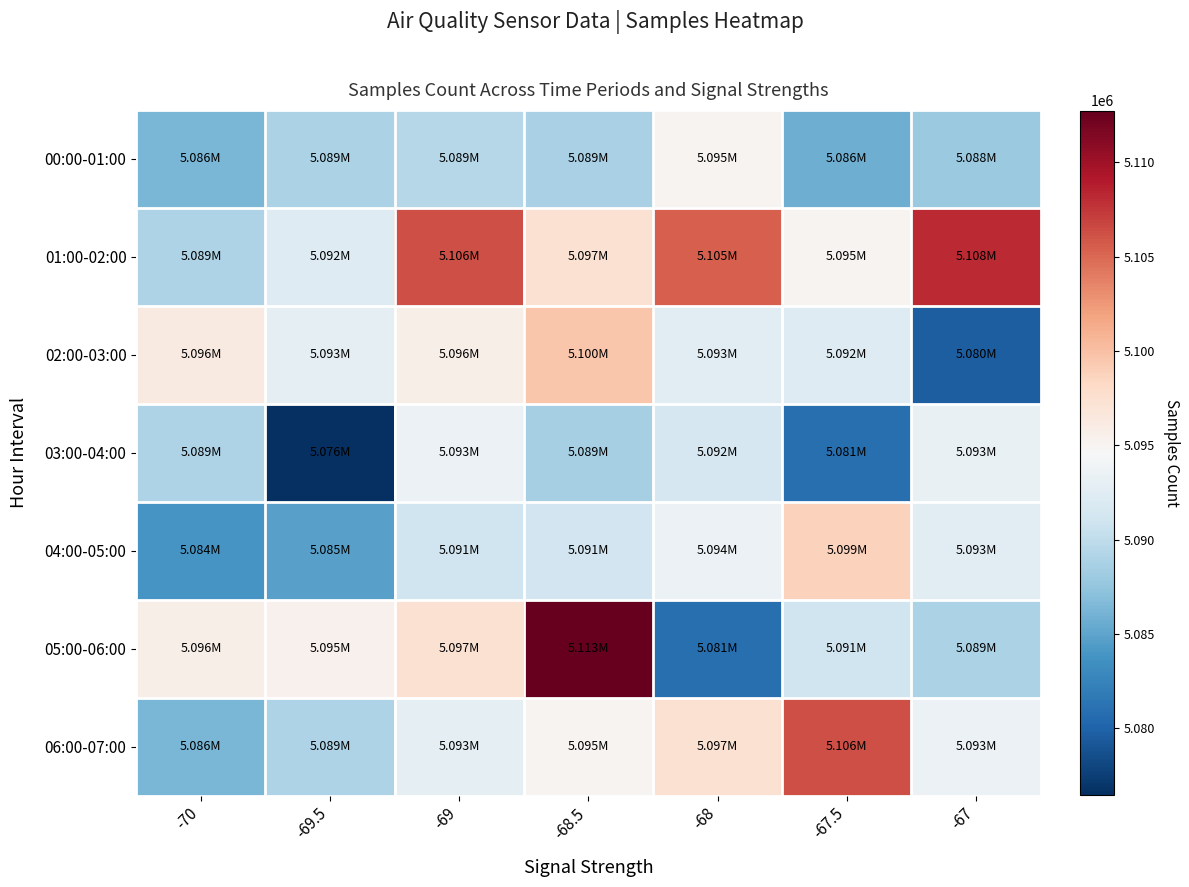

Which series has the widest spread of values?

05:00-06:00